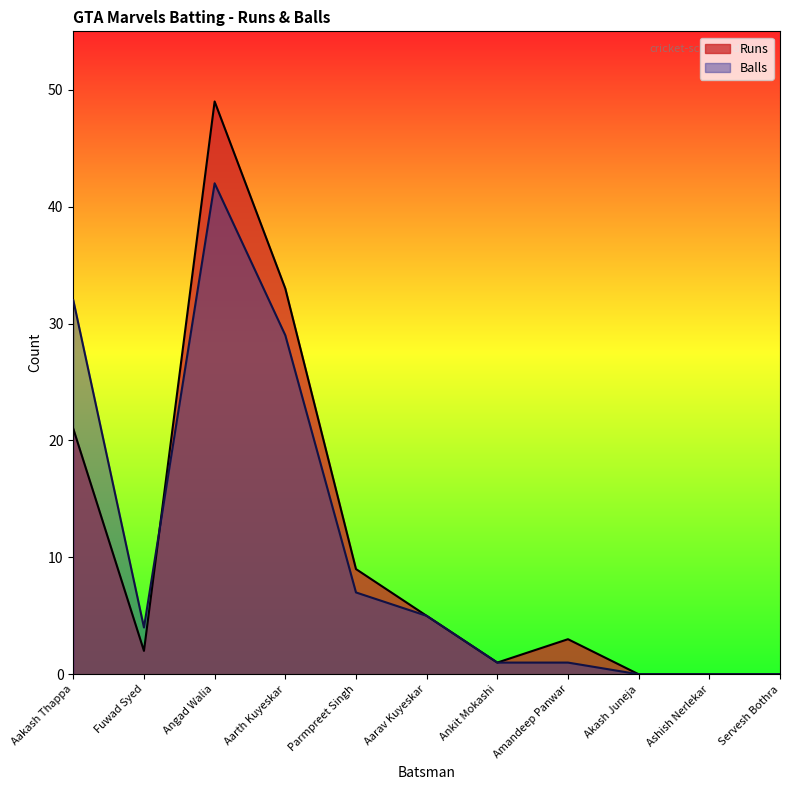

What is the approximate value of Runs at Parmpreet Singh?

9